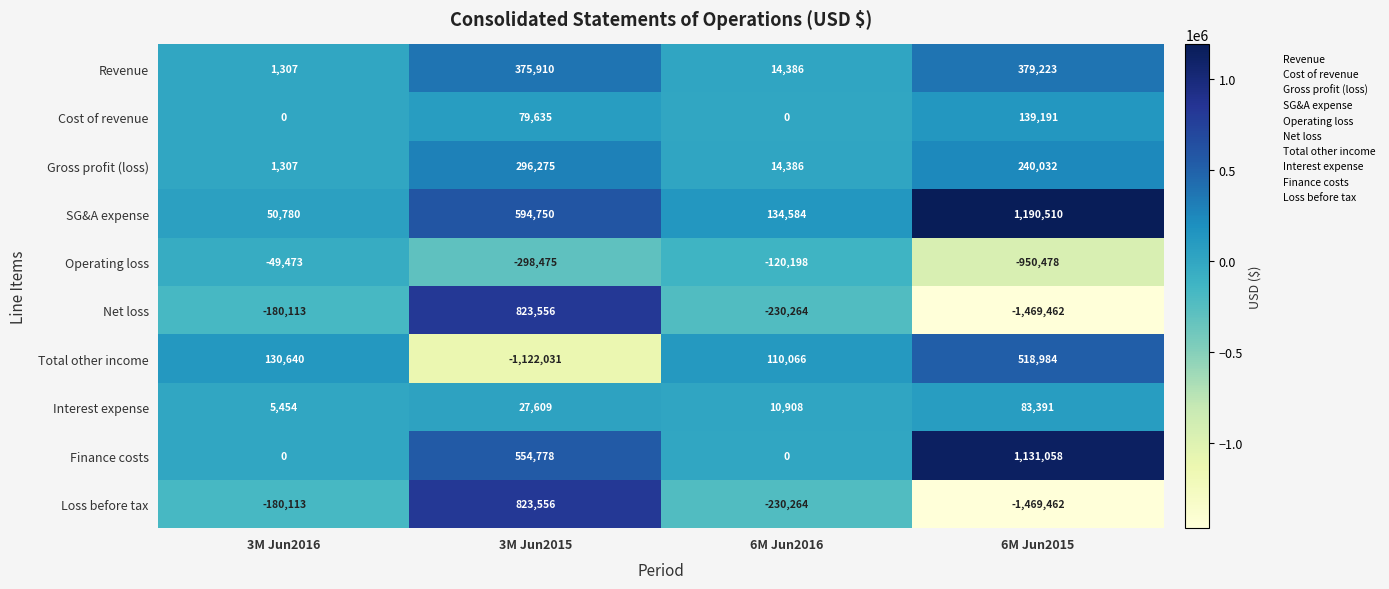

What is the difference between the highest and lowest values at 3M Jun2015?

1945587